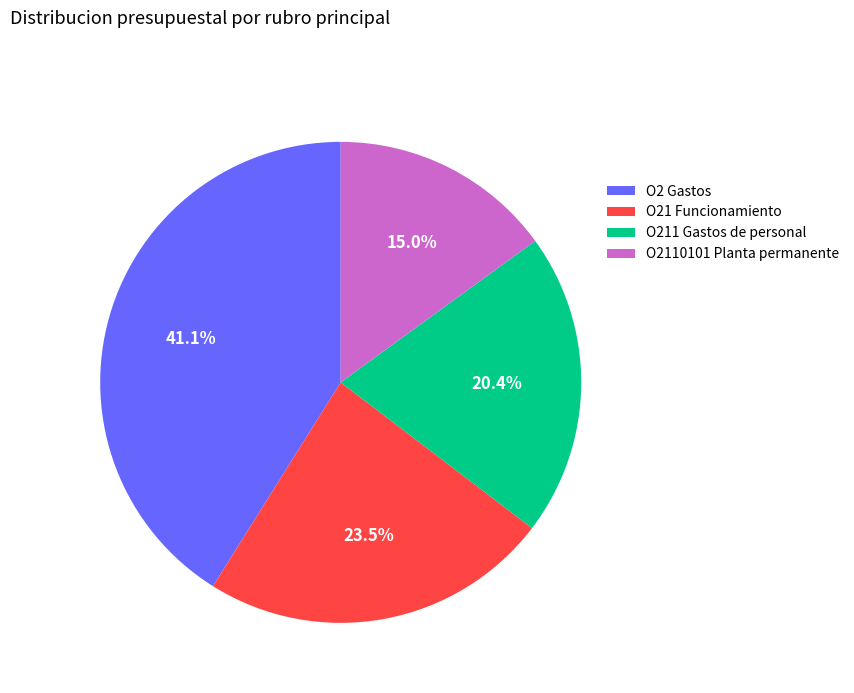

How many slices are in this pie chart?

4